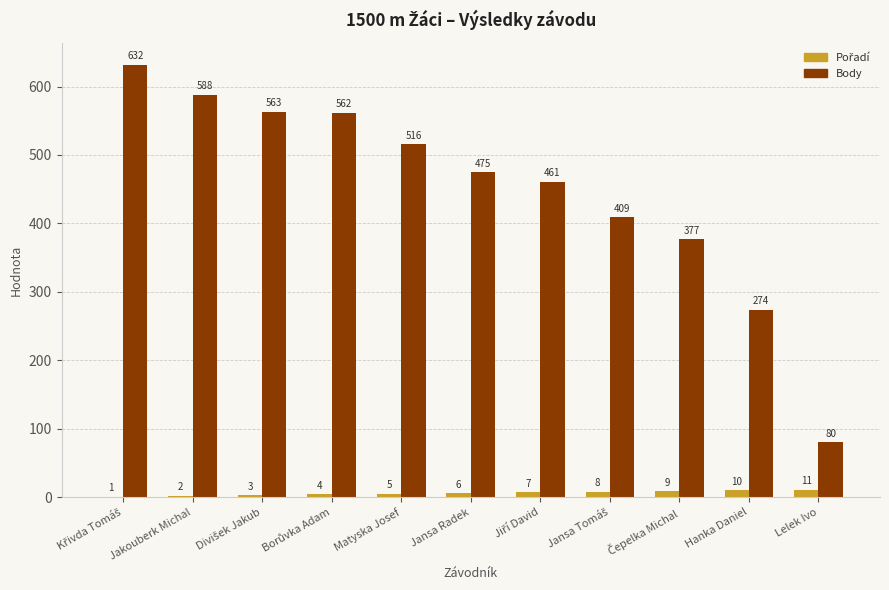

What is the sum of the Body values at Jansa Radek and Matyska Josef?

991